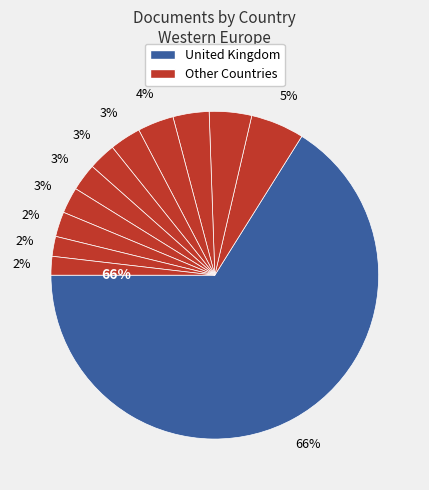

True or false: Belgium accounts for 11% of the total.

False